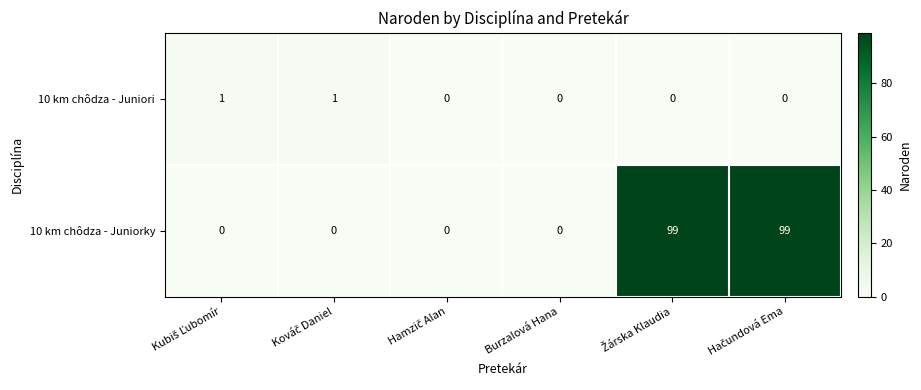

Which series has the largest range (max minus min)?

10 km chôdza - Juniorky